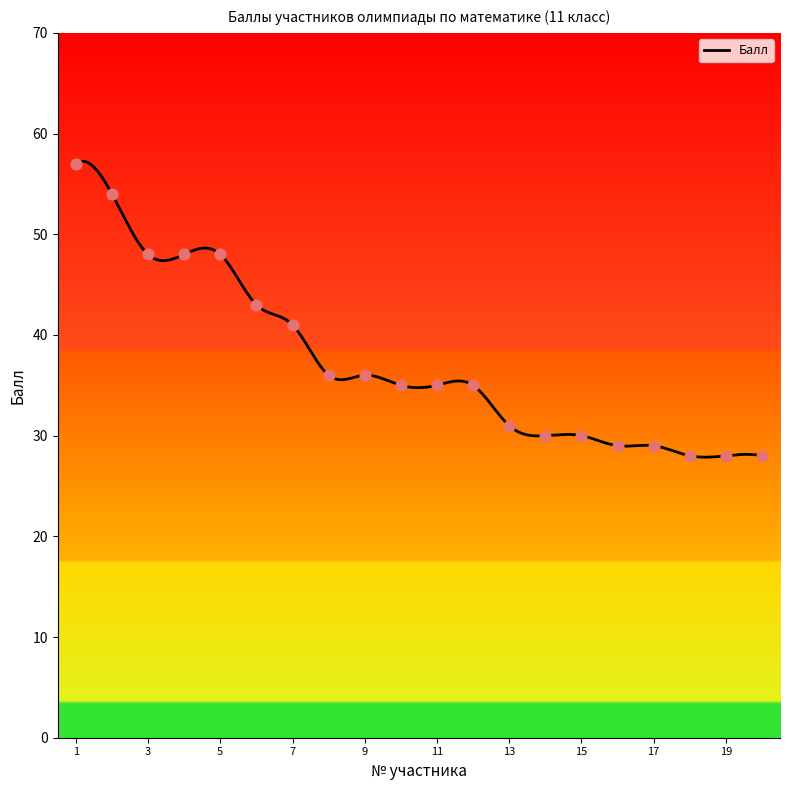

Which has a higher value, 5 or 4?

5